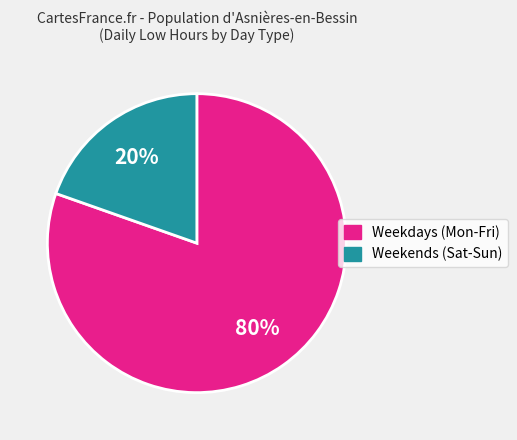

Which category has the biggest portion of the pie?

Weekdays (Mon-Fri)